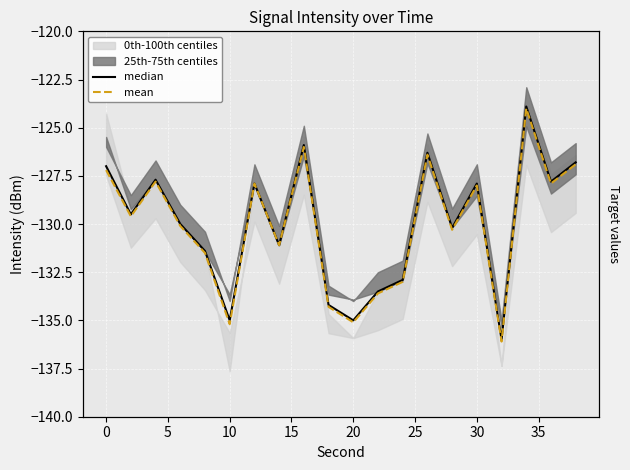

True or false: mean has more than 1 interior local peaks.

True